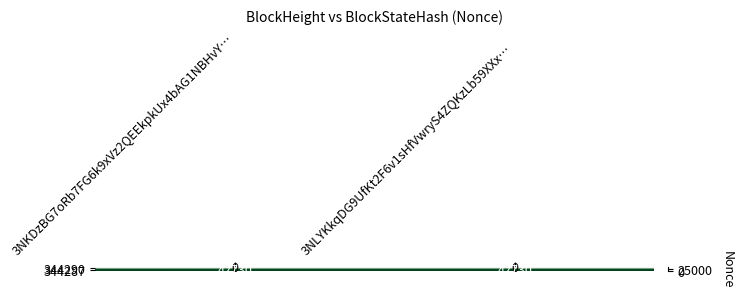

Count the number of categories in the chart.

2